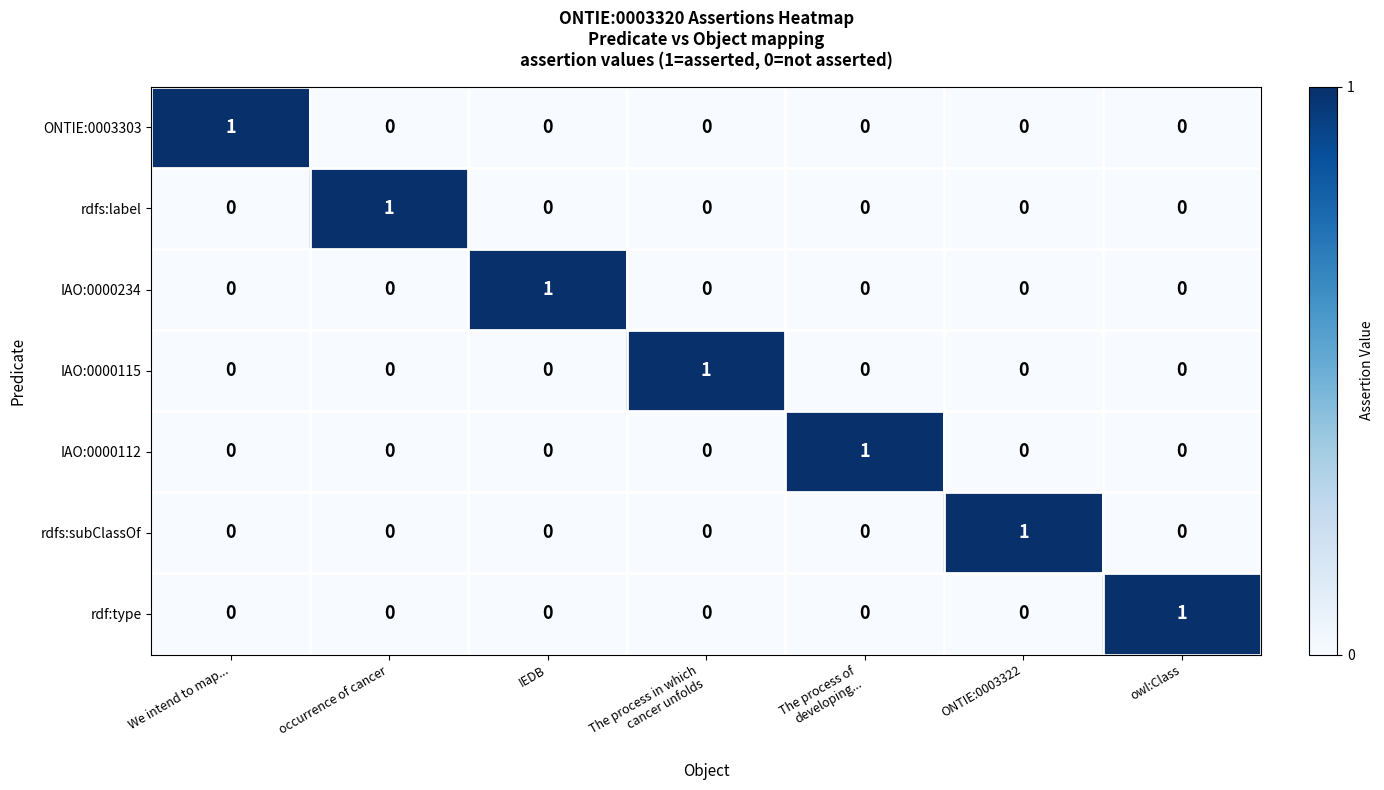

The value of IAO:0000115 at owl:Class is -1. True or false?

False